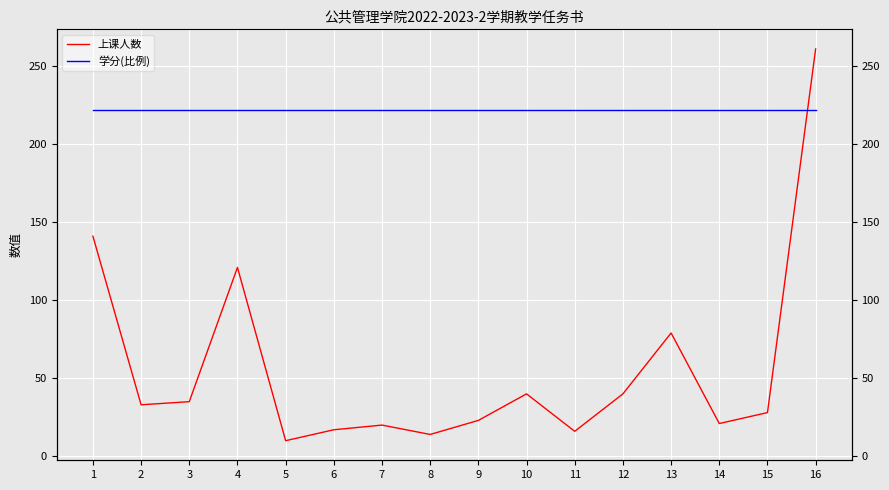

Which series has the widest spread of values?

上课人数